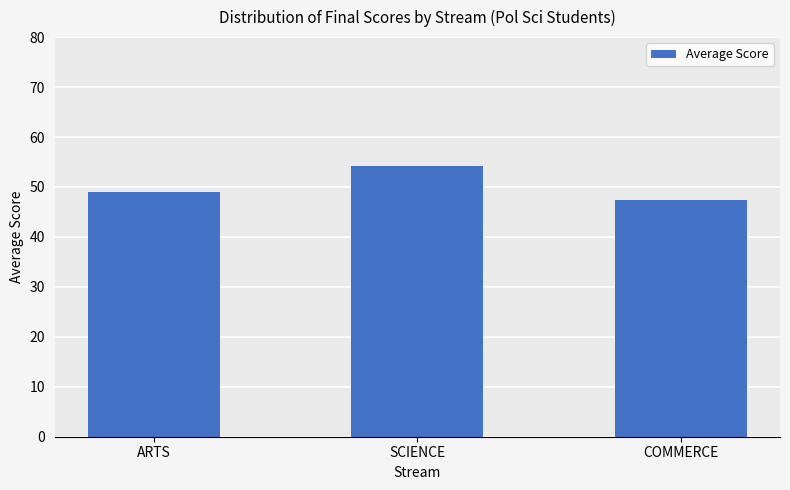

How many data points are less than 49?

1